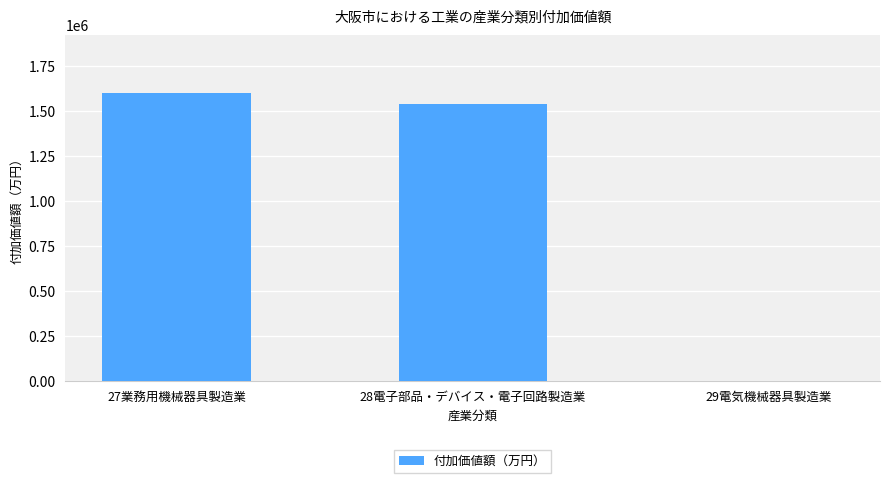

Is it true that the value at 28電子部品・デバイス・電子回路製造業 is 2079164?

False